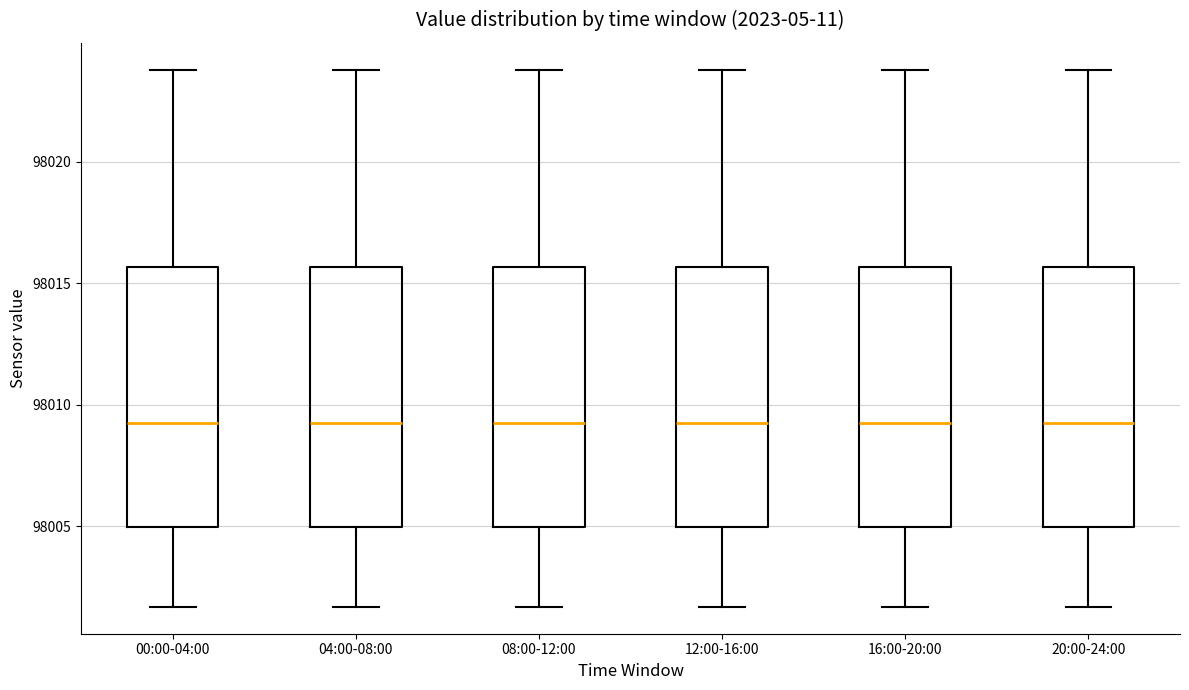

Where does the upper whisker of the box for 00:00-04:00 end on the y-axis? The values are not printed on the chart, so give them approximately, as read against the axis.

98024.0